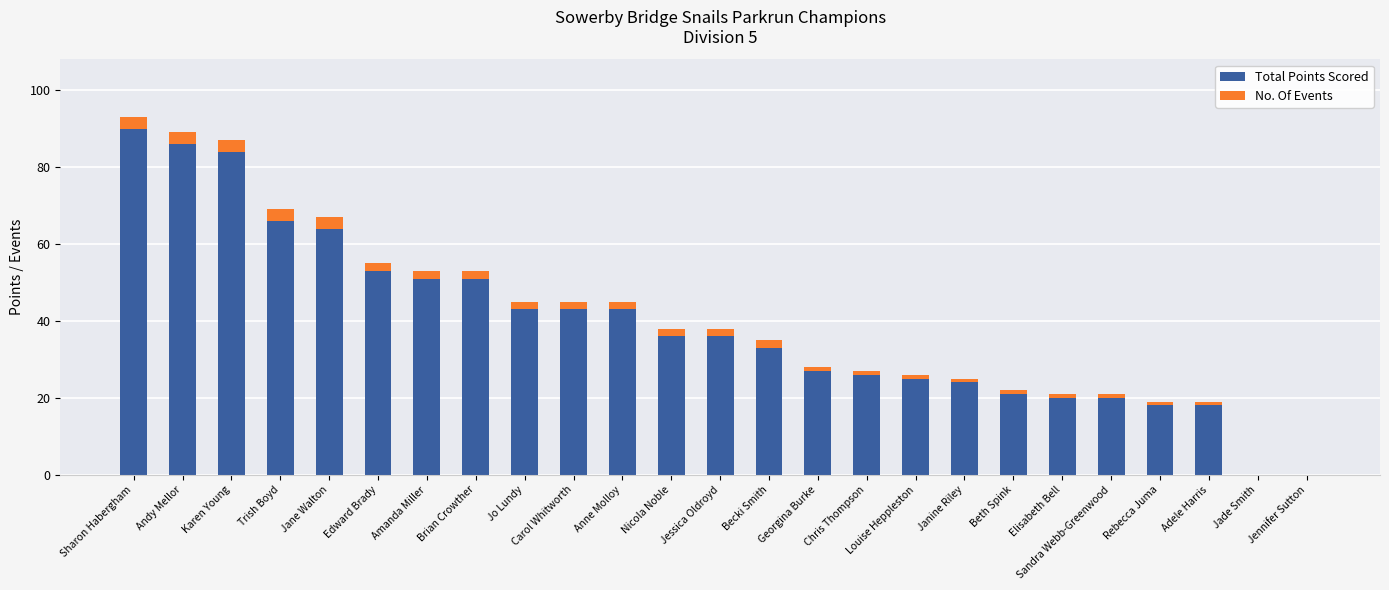

The Total Points Scored series shows 27 at Georgina Burke. True or false?

True